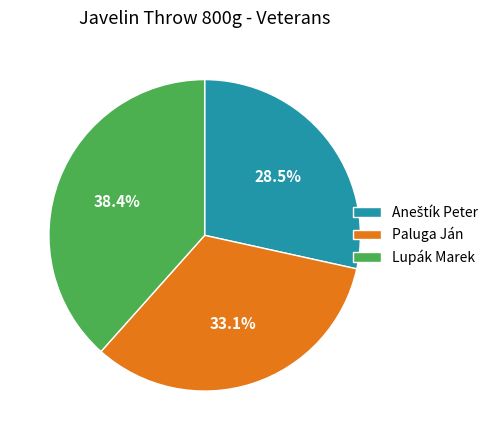

Count the number of slices in the pie.

3